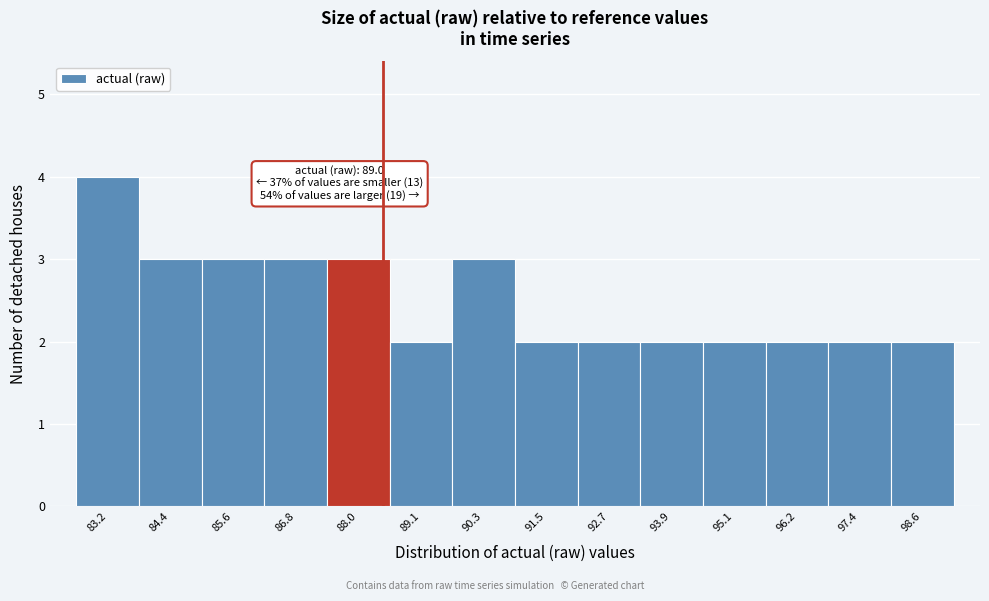

Reading right to left, extract all data points from this chart.

2	2	2	2	2	2	2	3	2	3	3	3	3	4